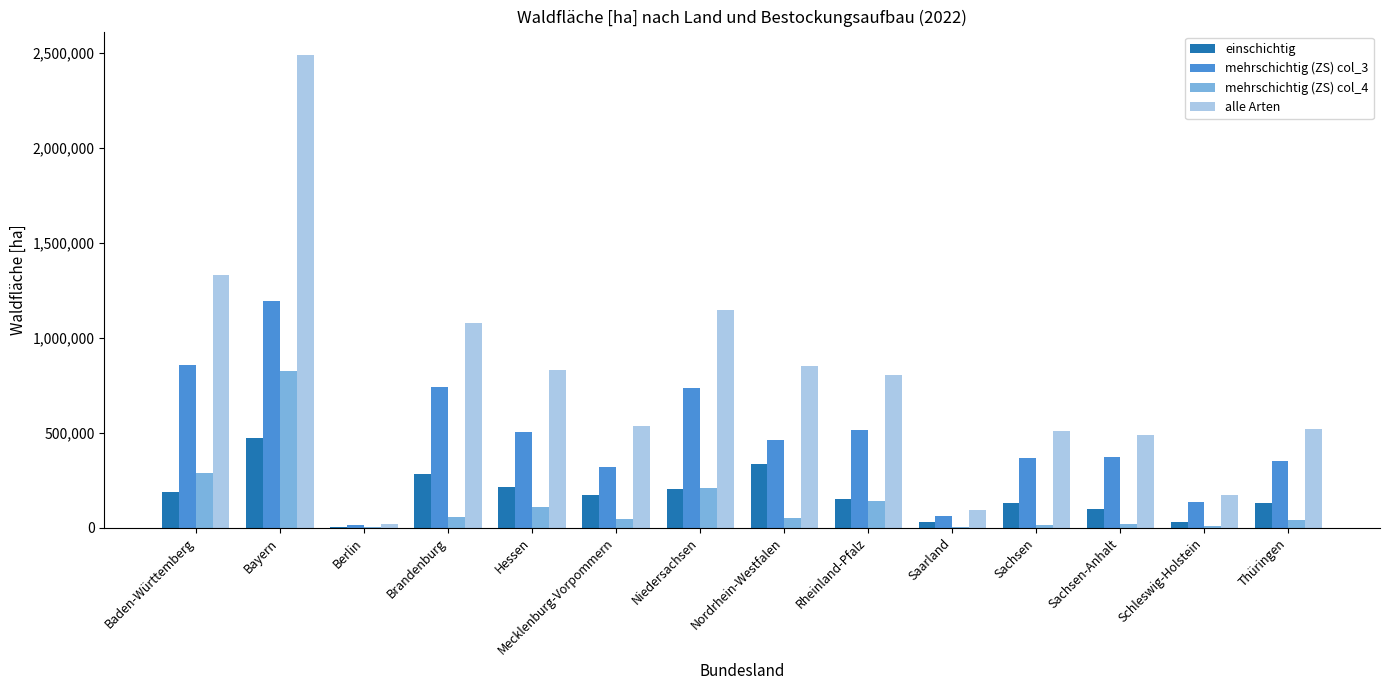

Which series changed the most between Schleswig-Holstein and Thüringen?

alle Arten